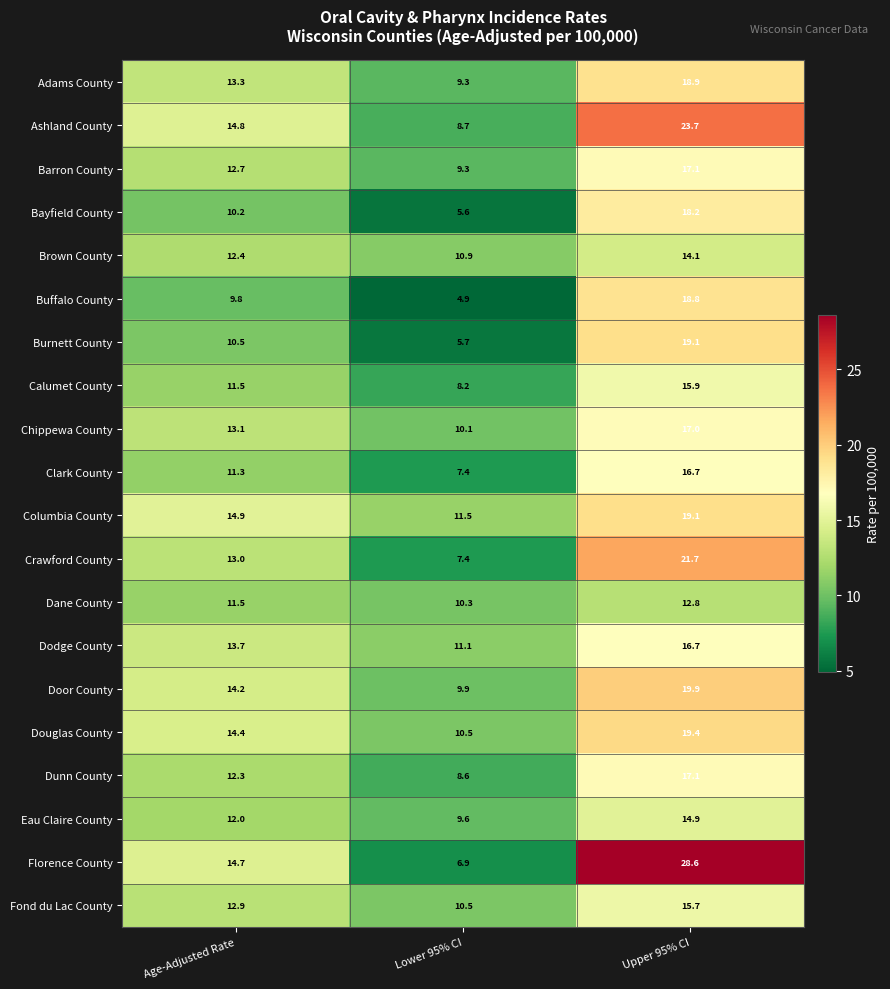

Rank the categories by Dunn County value from highest to lowest.

Upper 95% CI, Age-Adjusted Rate, Lower 95% CI